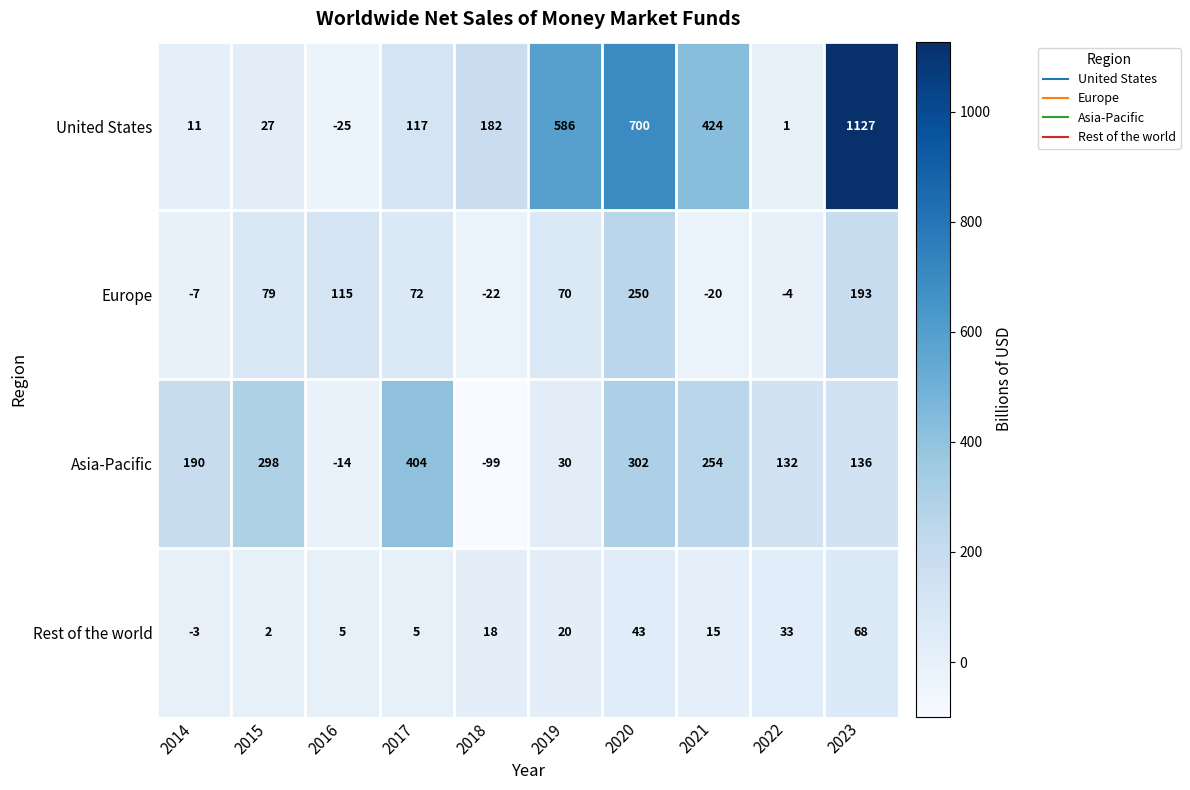

What is the difference between the highest and lowest values at 2017?

399